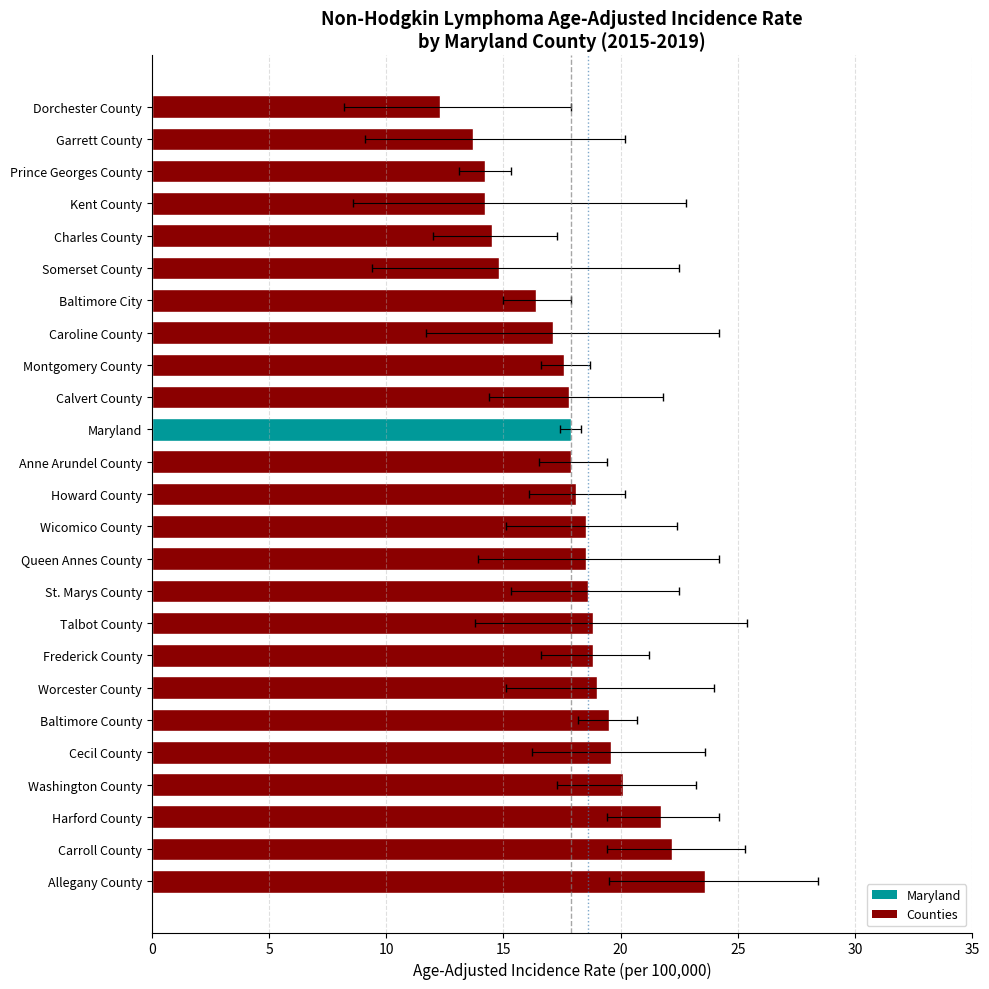

True or false: Upper 95% CI has a value of 4.9 at Charles County.

False